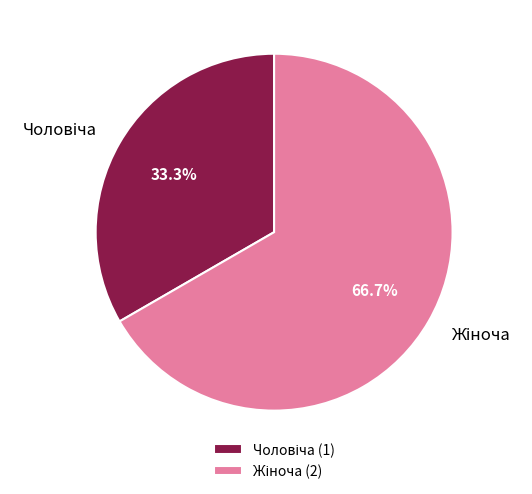

How many segments does this pie chart have?

2